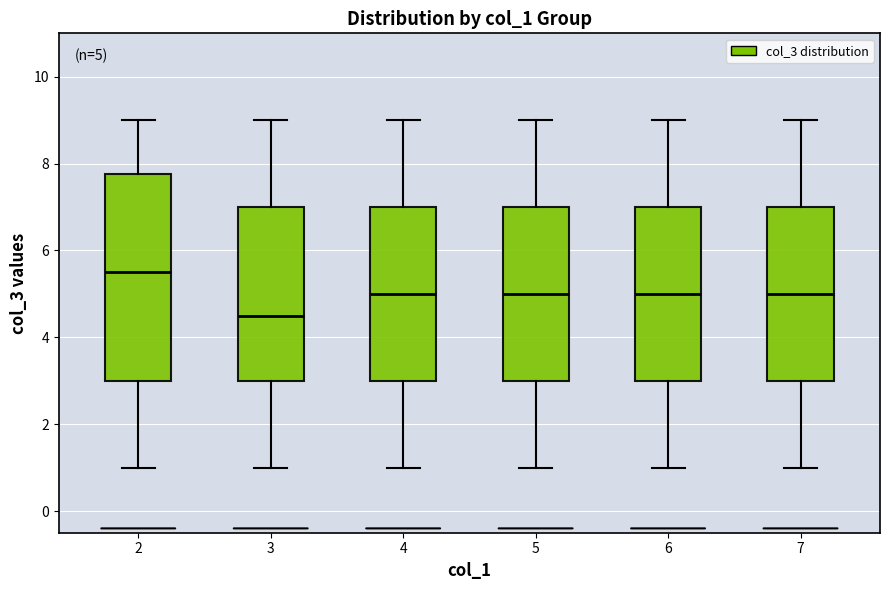

Comparing the boxes themselves (not the whiskers), which one is the tallest?

2